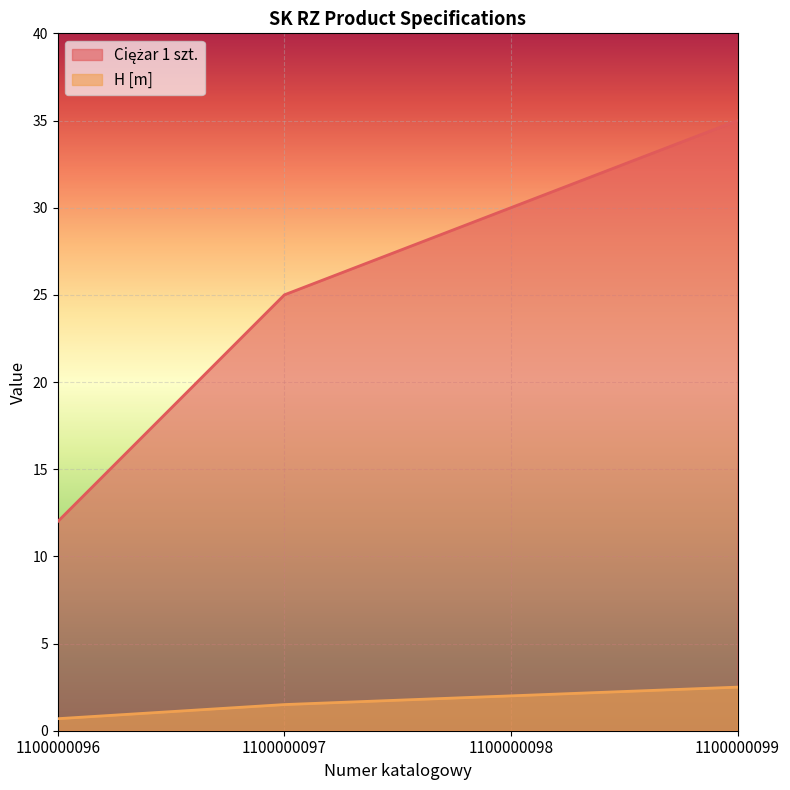

Which series has the widest spread of values?

Ciężar 1 szt.